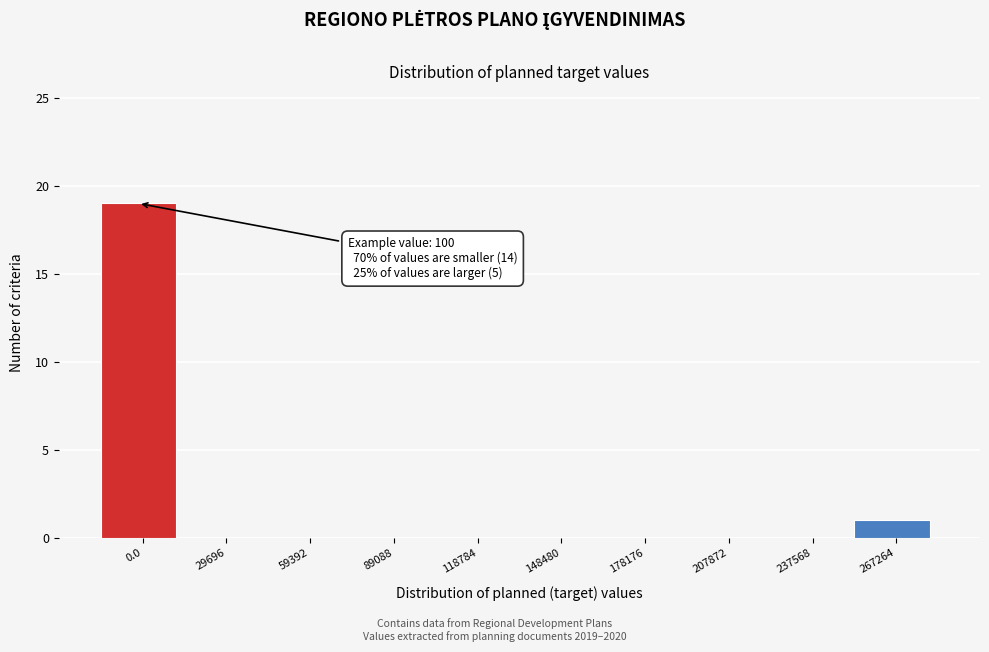

Reading left to right, transcribe all the data shown in this chart.

0.0=19	29696=0	59392=0	89088=0	118784=0	148480=0	178176=0	207872=0	237568=0	267264=1